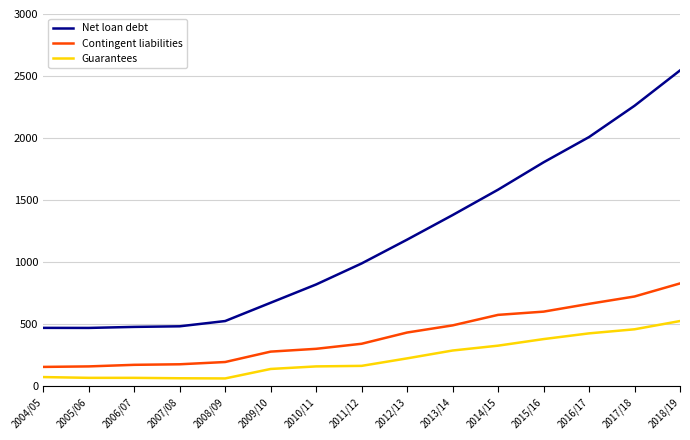

What is the difference between the Net loan debt values at 2008/09 and 2005/06?

55.5